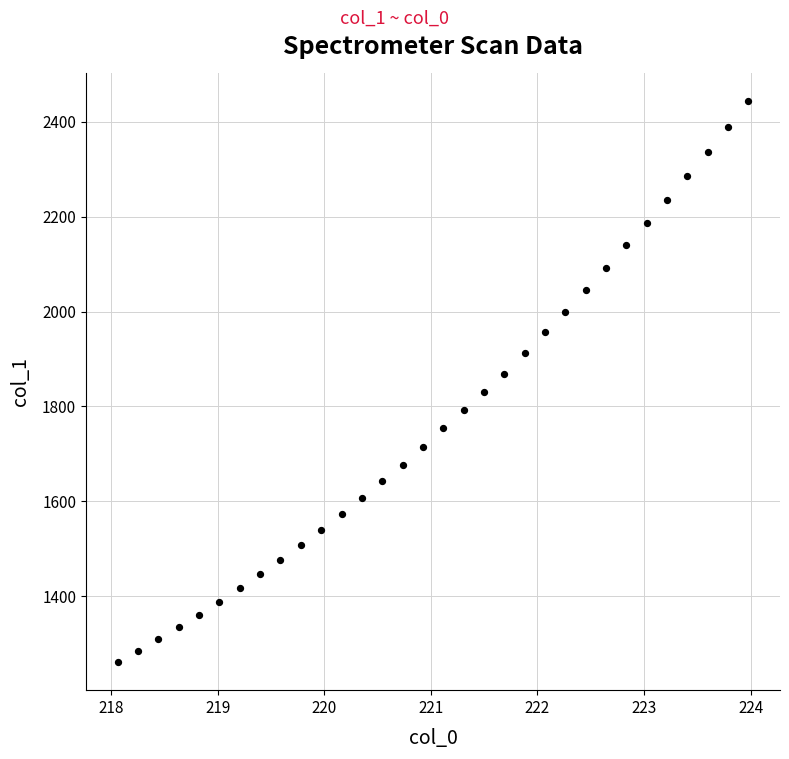

What is the range of Y values (max minus min)?

1181.5